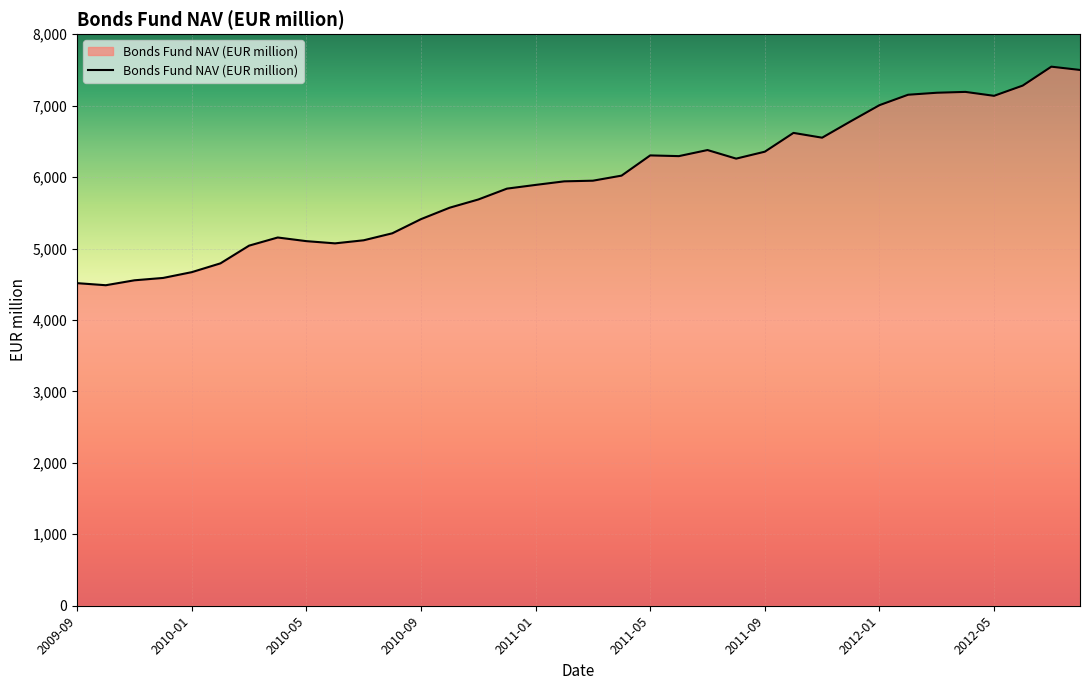

Does the chart display data point markers on the line(s)?

No